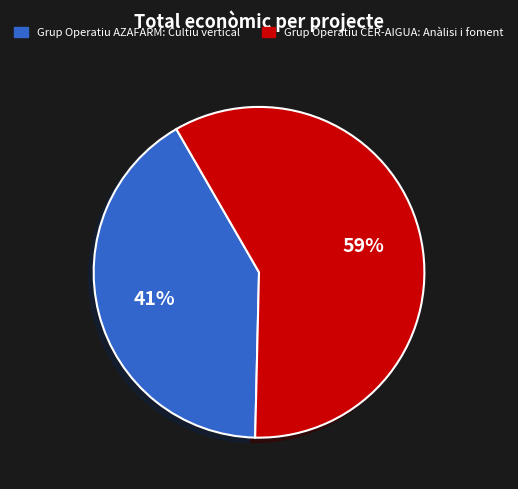

Which has a higher value, Grup Operatiu AZAFARM: Cultiu vertical or Grup Operatiu CER-AIGUA: Anàlisi i foment?

Grup Operatiu CER-AIGUA: Anàlisi i foment